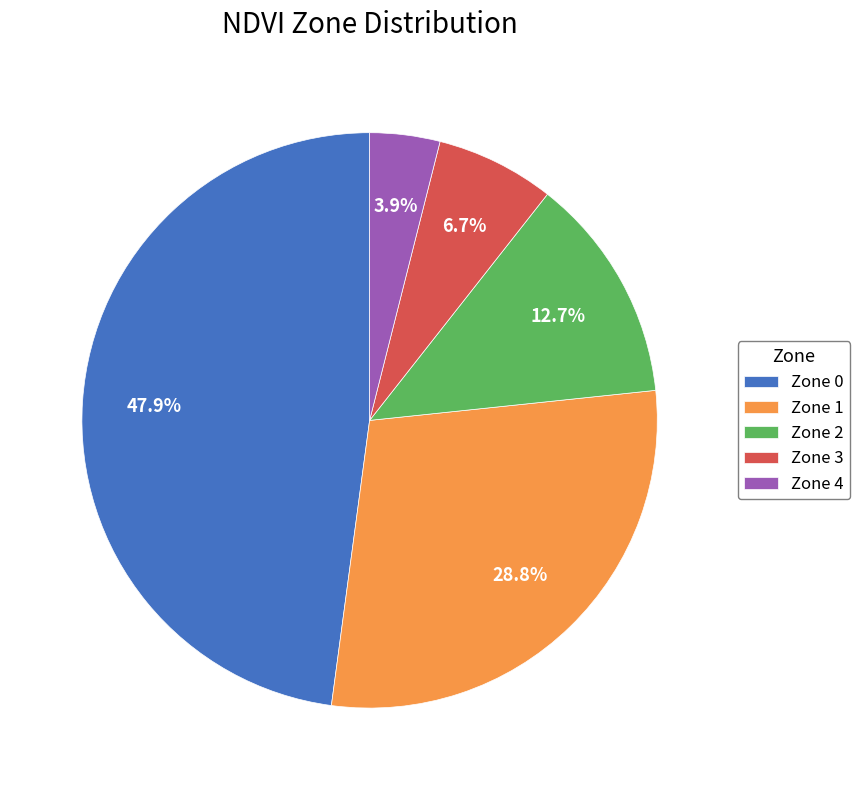

What is the smallest slice in the pie chart?

Zone 4